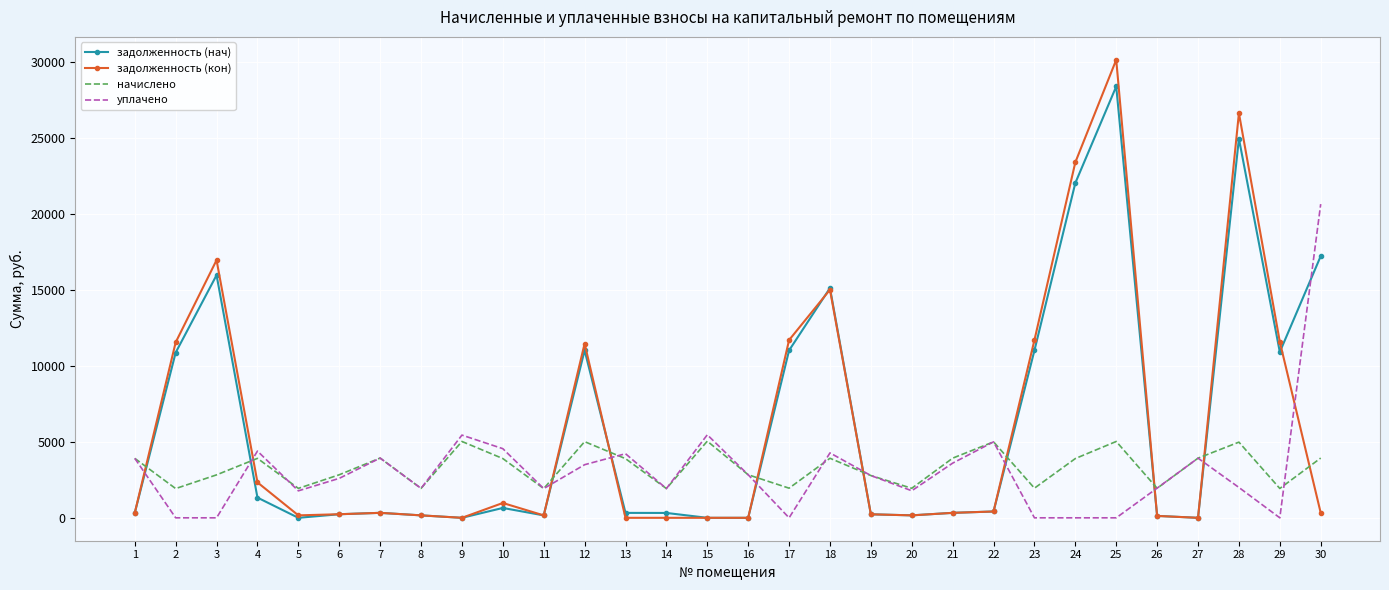

After their last crossing, which series has the higher values: задолженность (нач) or уплачено?

уплачено